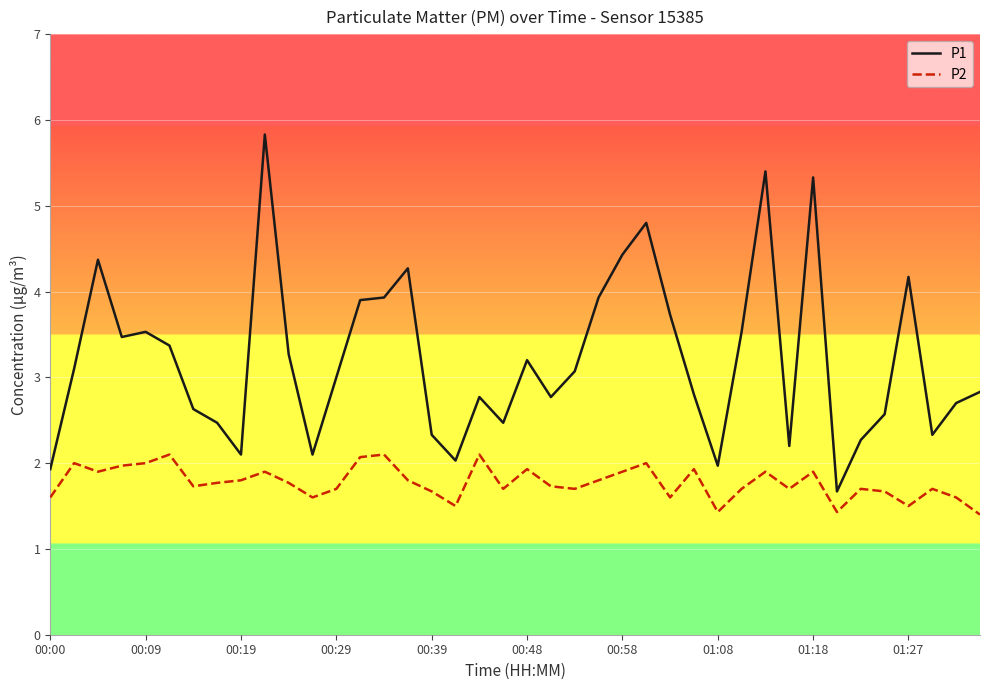

True or false: P2 and P1 intersect in this chart.

False